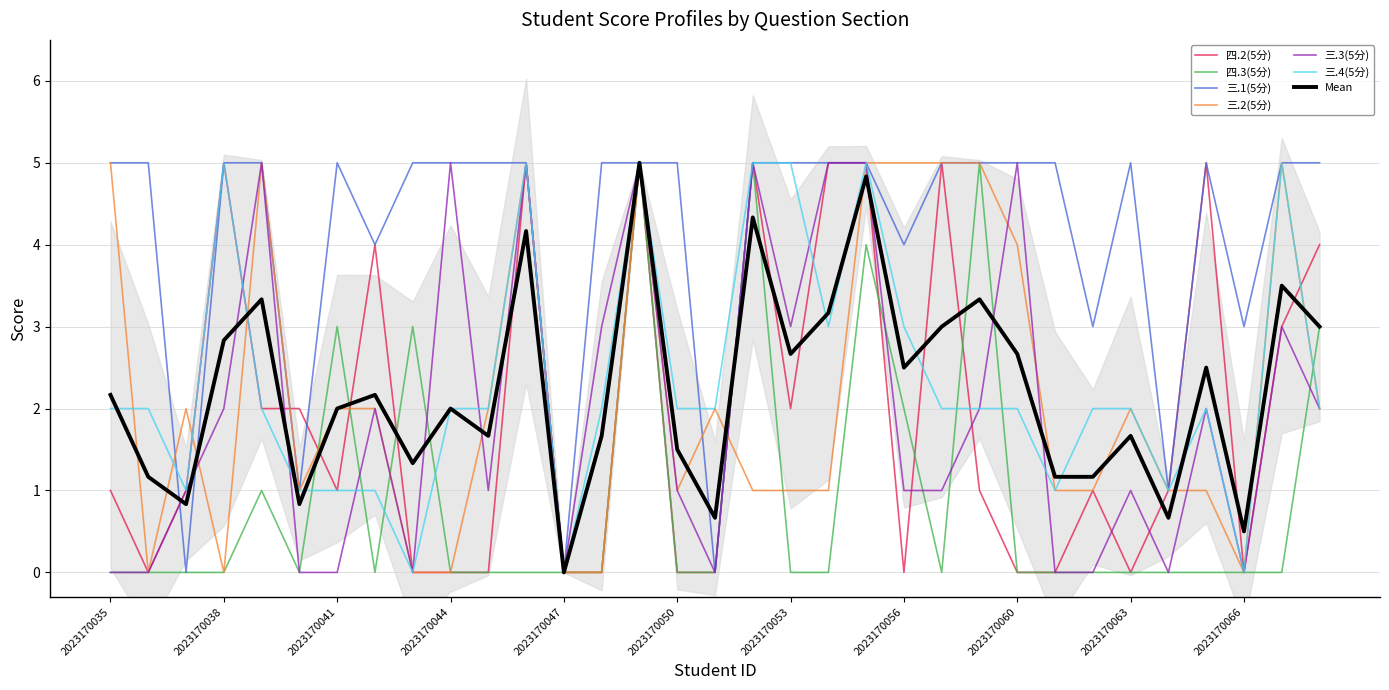

The 四.3(5分) series shows 2 at 2023170063. True or false?

False